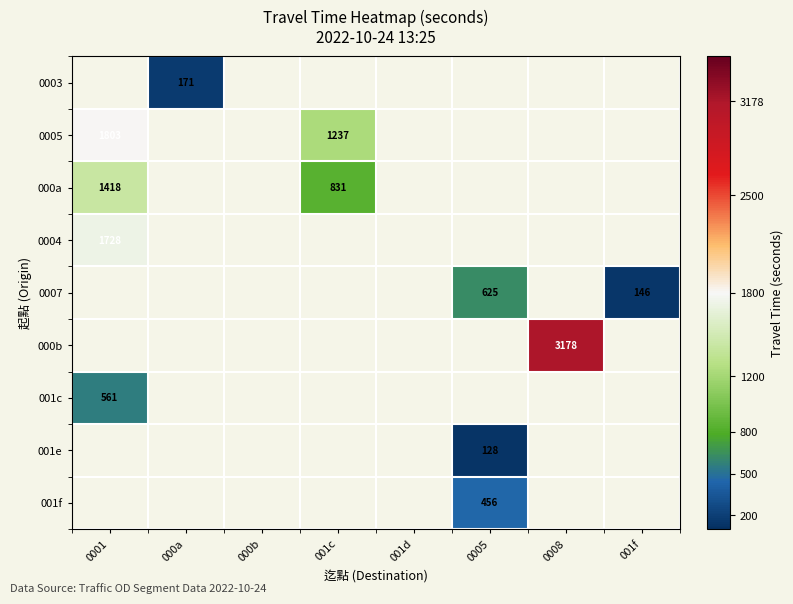

The value of 000a at 001c is 1169. True or false?

False